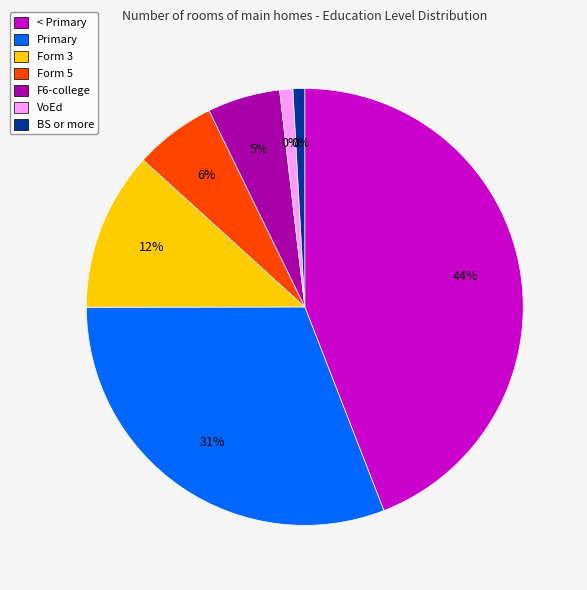

True or false: F6-college accounts for 5% of the total.

True